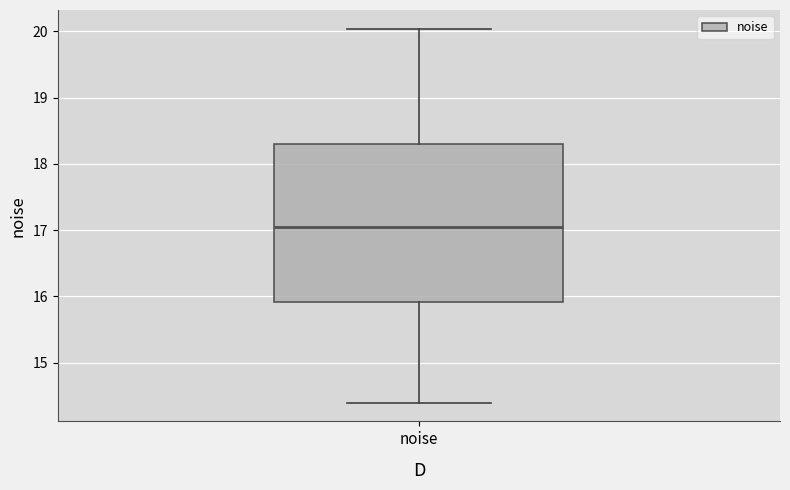

Transcribe this box plot: give where the median line is, the range the box spans, and where the two whiskers end, as read against the y-axis. The values are not printed on the chart, so give them approximately, as read against the axis.

median 17.1, box 15.9 to 18.3, whiskers 14.4 to 20.0